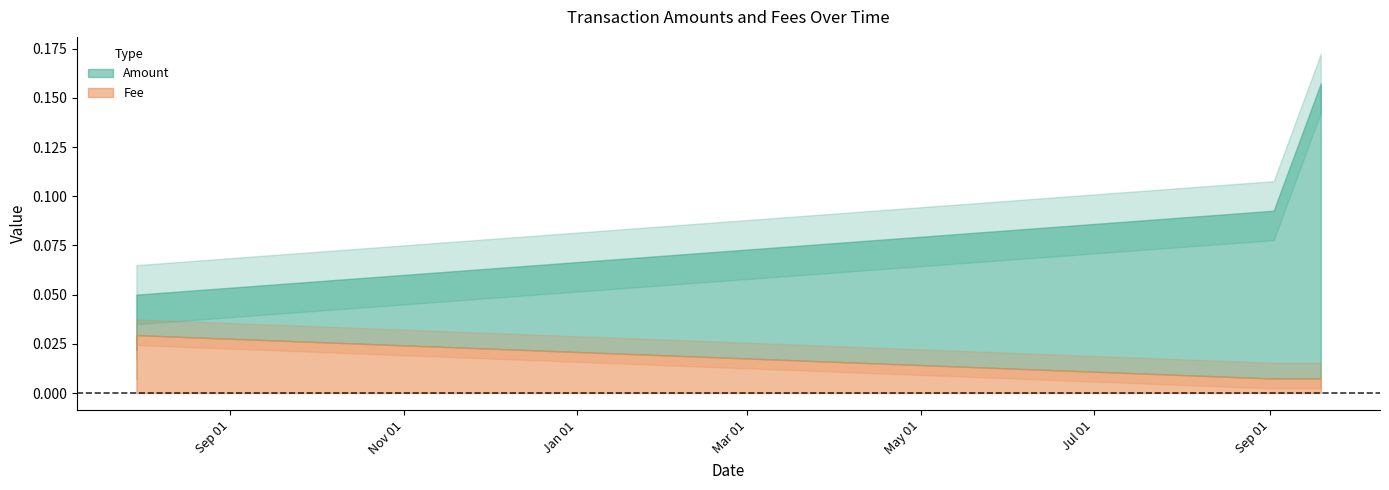

At which category is the sum across all series the highest?

2020-09-18